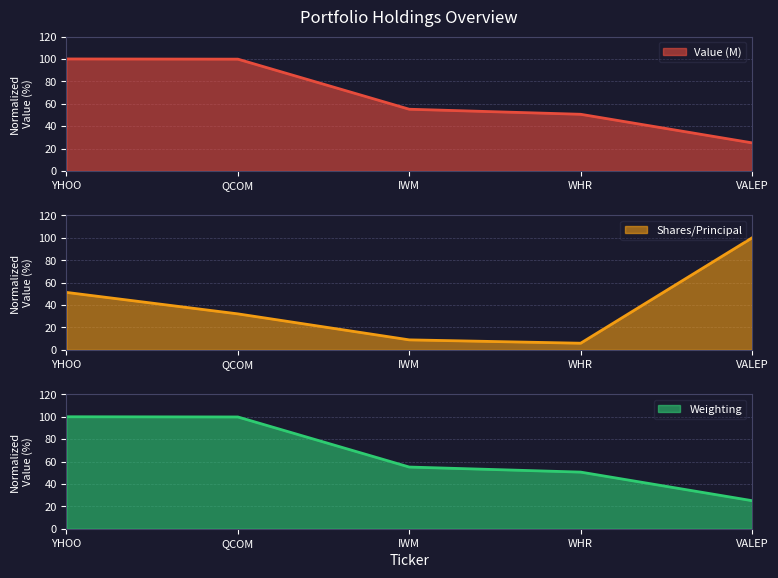

What is the minimum value shown in the chart?

5.9